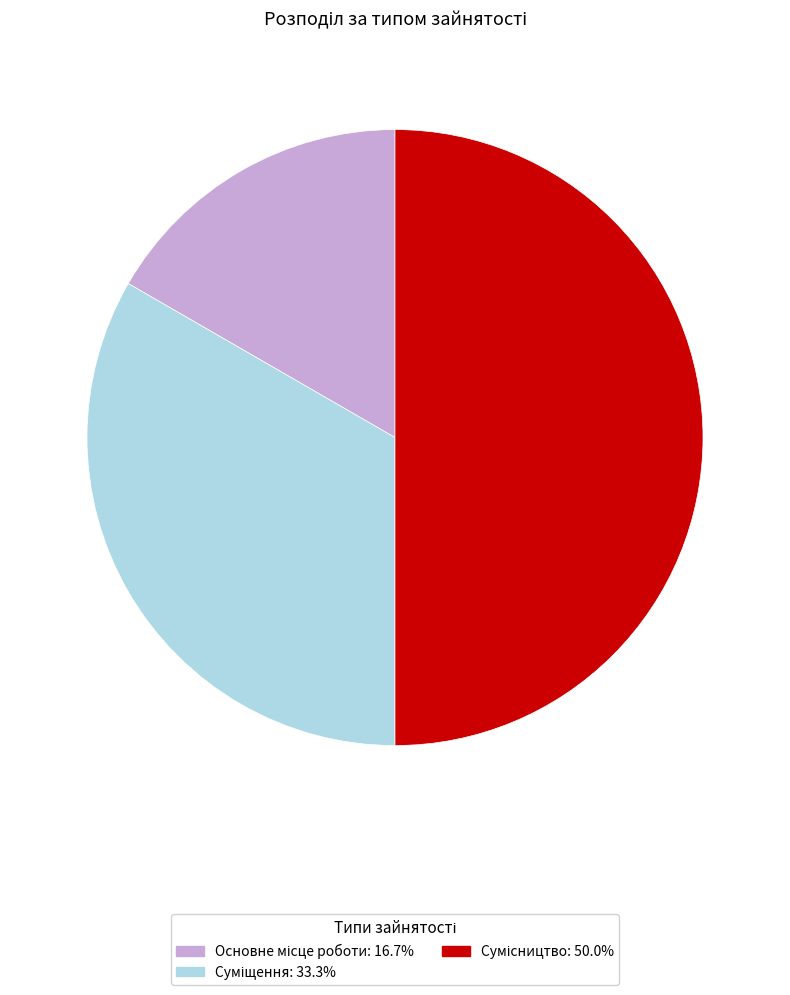

Count the number of slices in the pie.

3